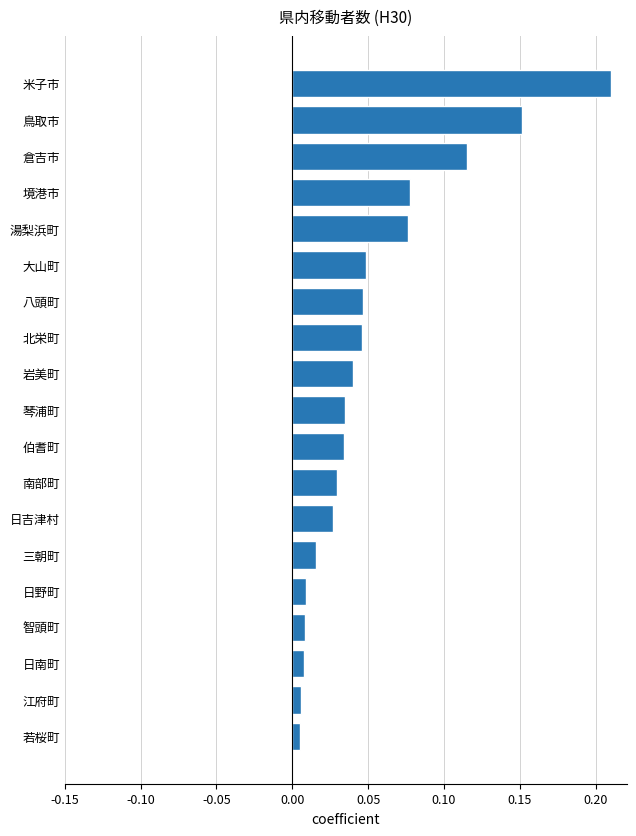

What is the sum of all values?

1.0